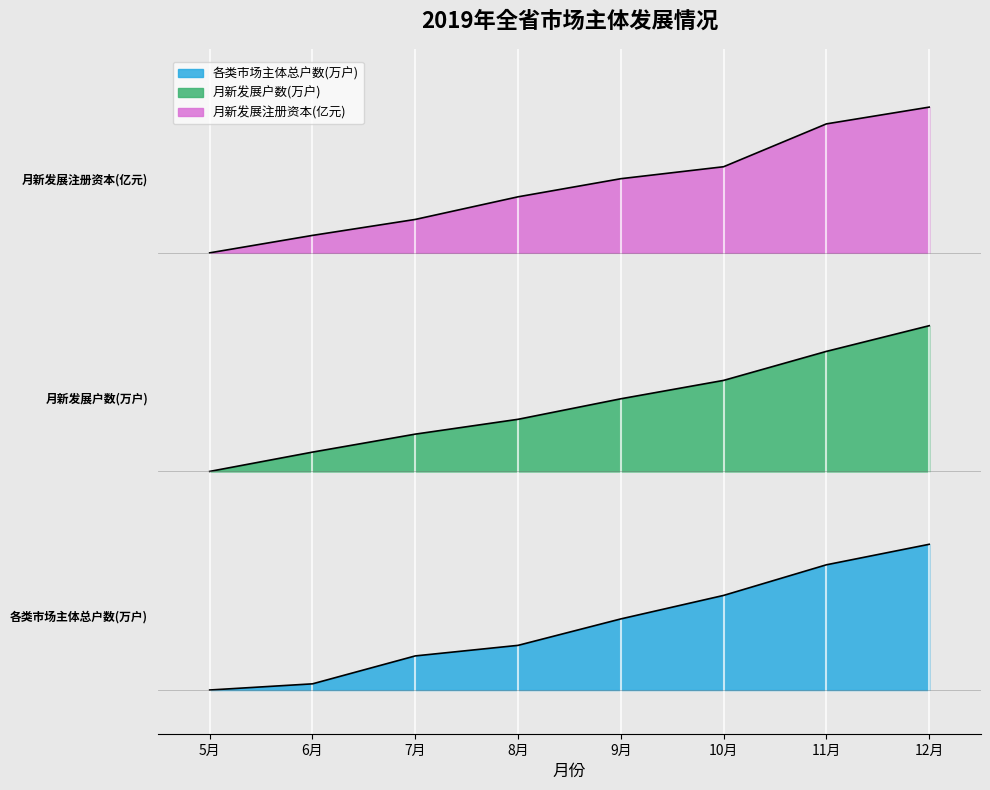

Which series changed the most between 5月 and 12月?

各类市场主体总户数(万户)